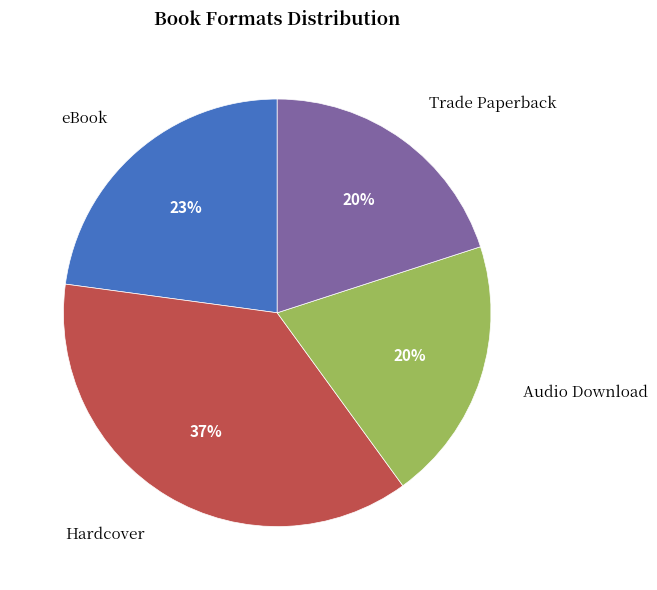

Is it true that Hardcover is 24% of the pie?

False